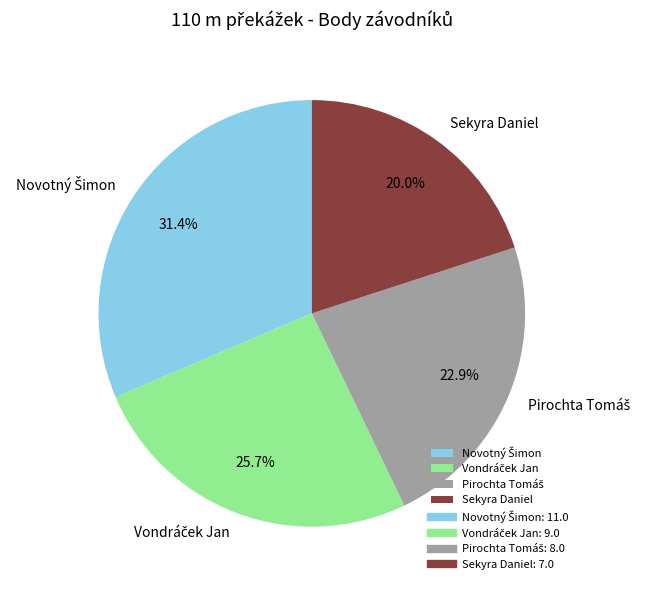

Which slice is the smallest?

Sekyra Daniel